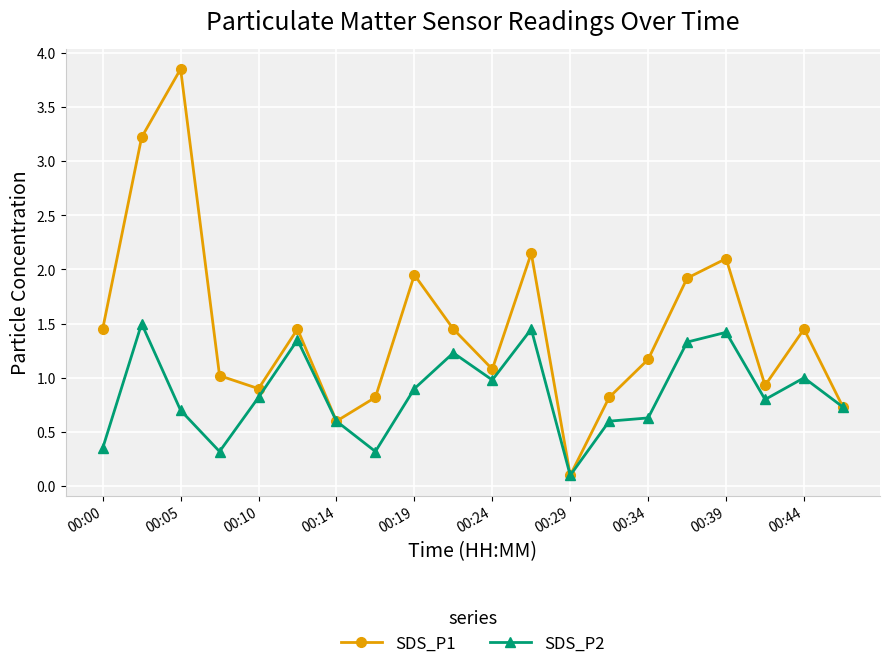

Rank the series by their maximum value, from highest to lowest.

SDS_P1, SDS_P2